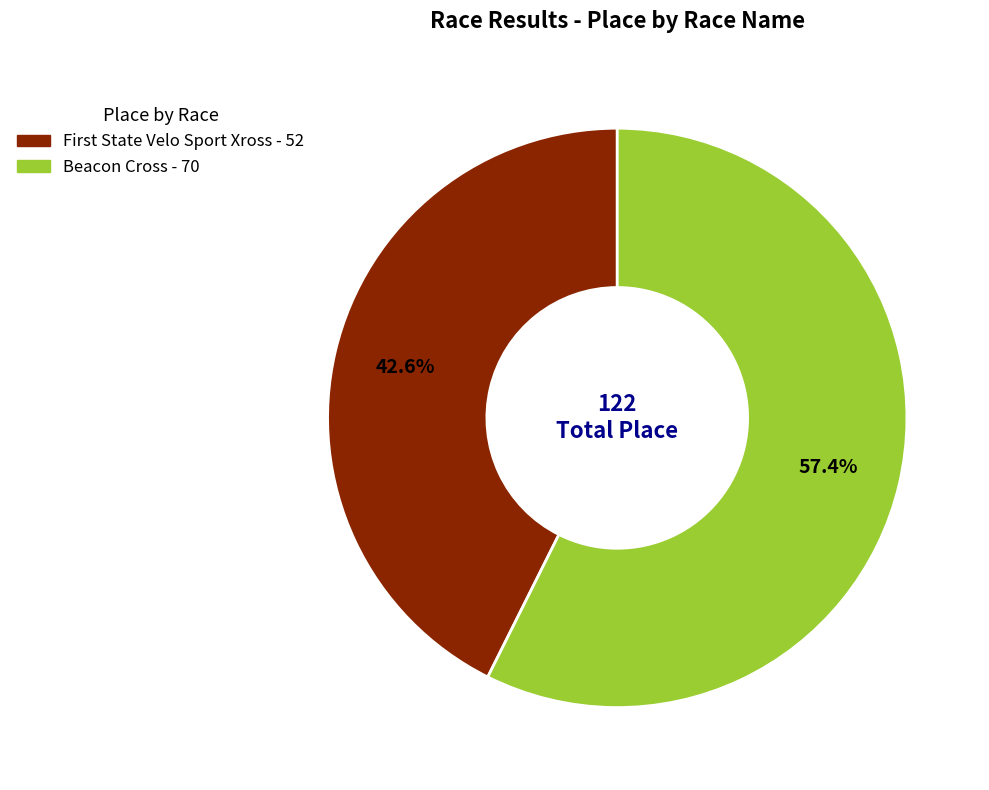

Rank the categories by value from highest to lowest.

Beacon Cross, First State Velo Sport Xross